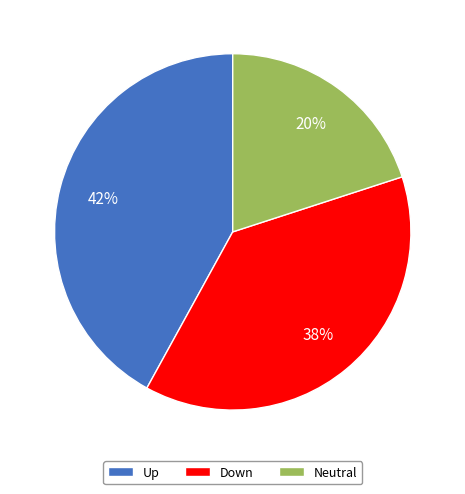

Do Down and Neutral together represent more than half of the pie?

Yes